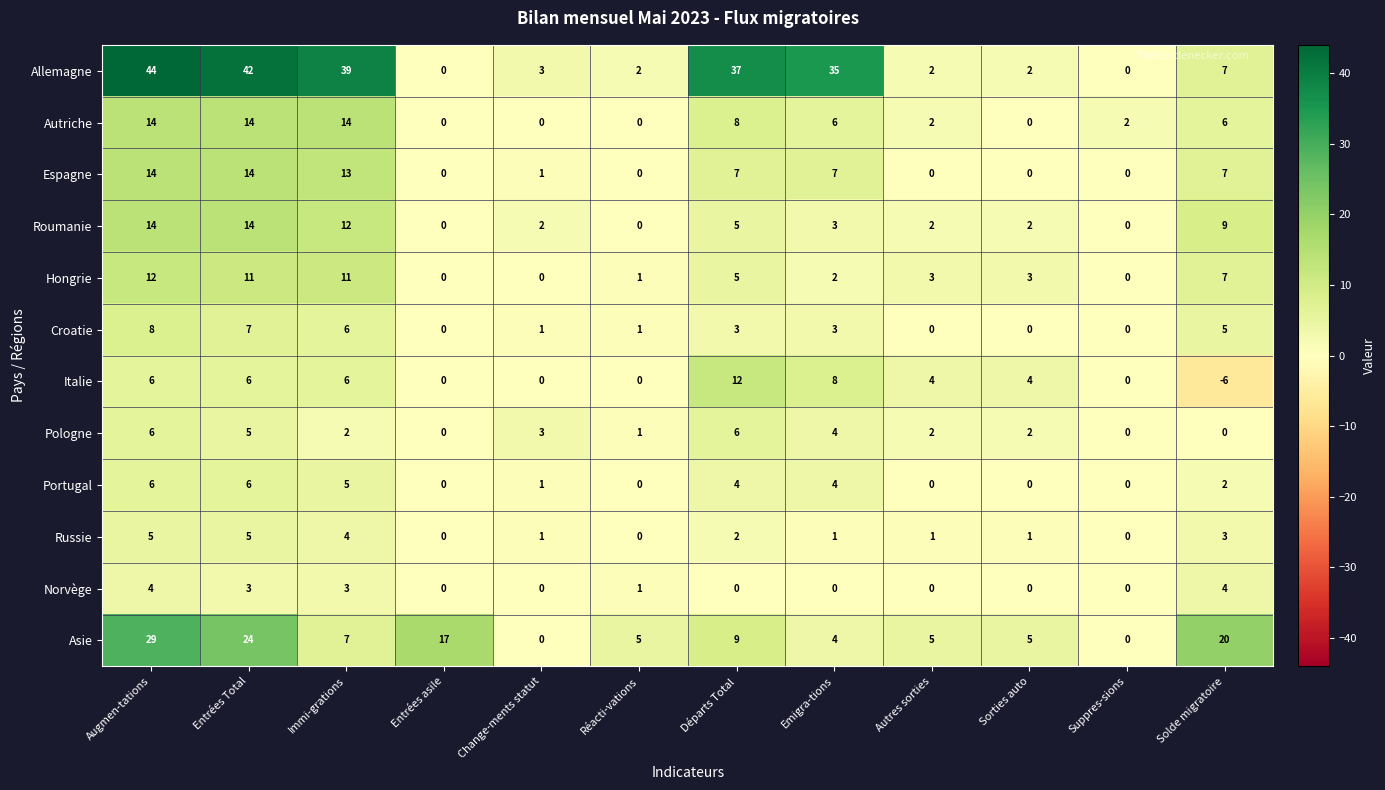

Which series has the widest spread of values?

Allemagne